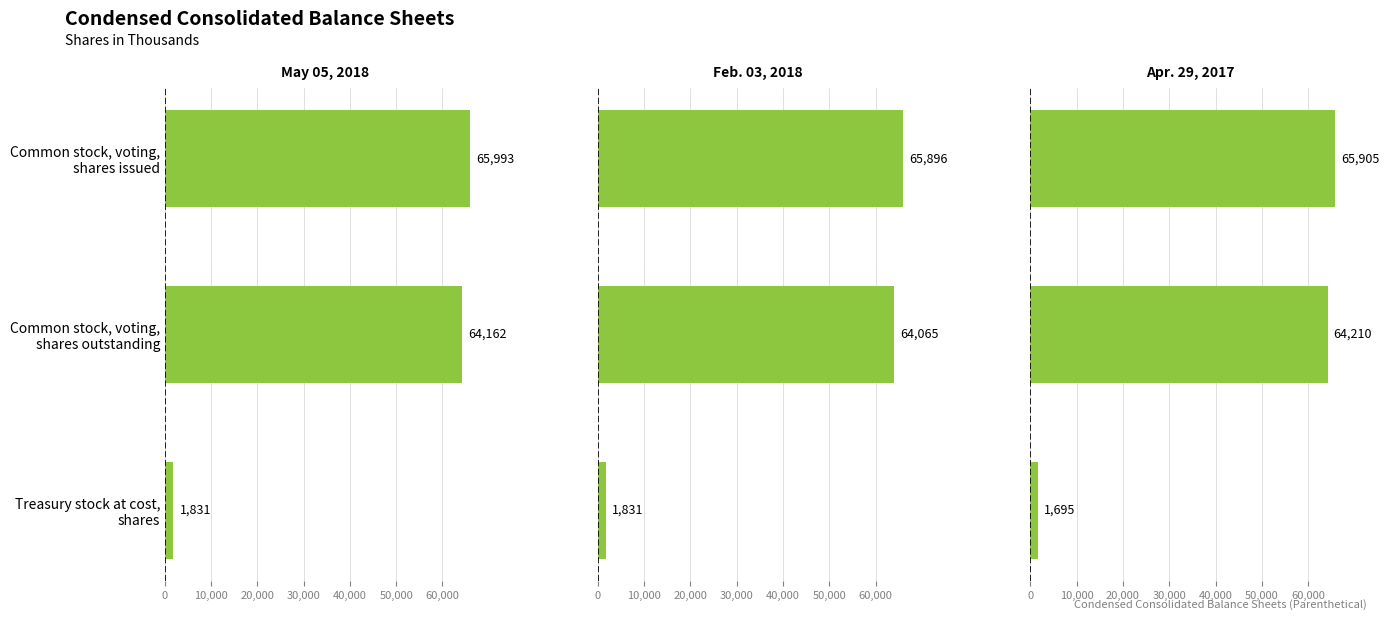

Reading right to left, what are all the values shown in this chart?

May 05, 2018: 1831	64162	65993
Feb. 03, 2018: 1831	64065	65896
Apr. 29, 2017: 1695	64210	65905